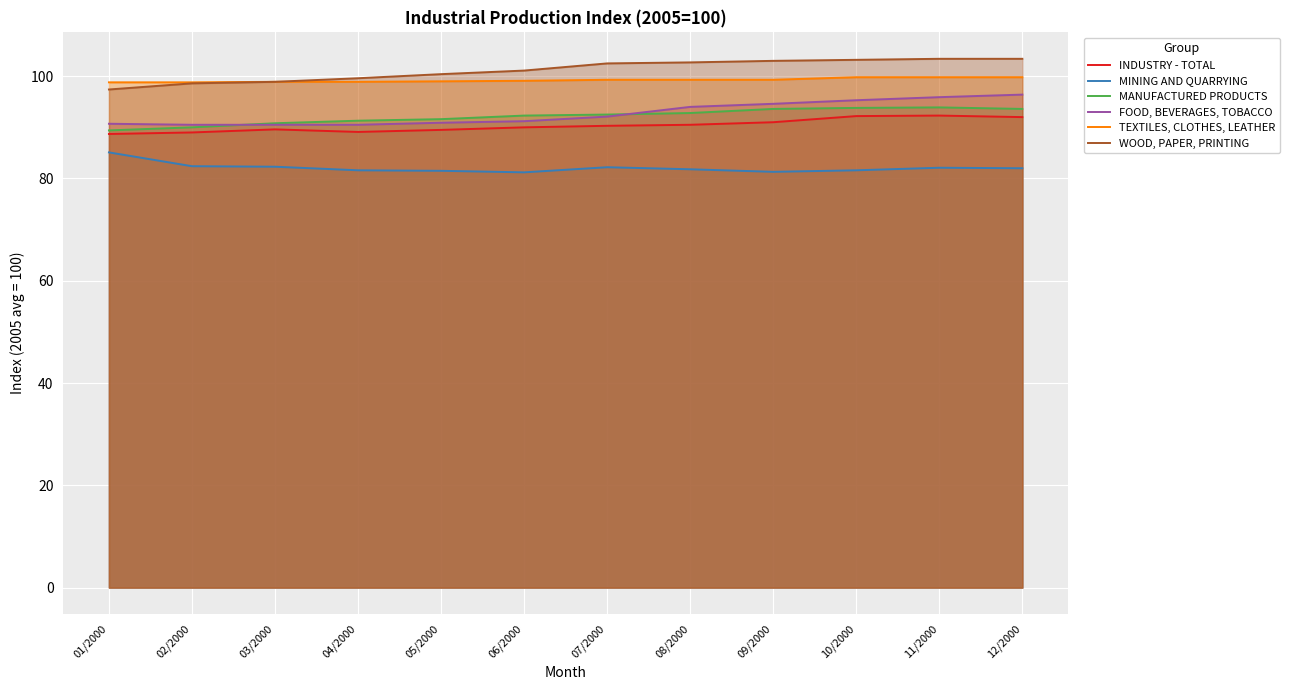

Which has a higher value, 08/2000 or 04/2000?

08/2000